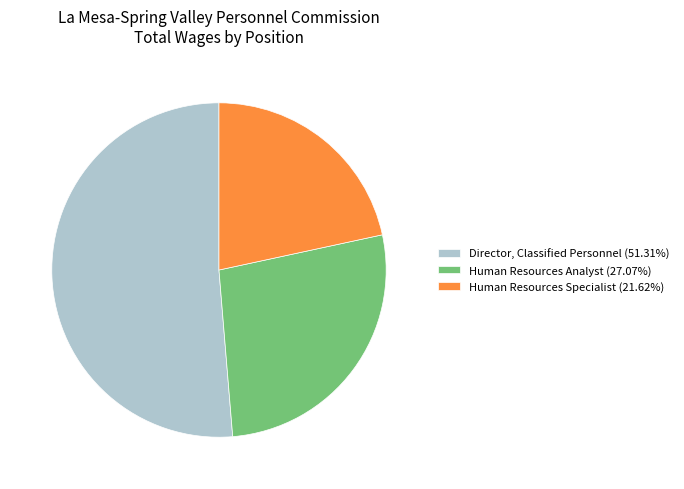

What is the ratio of the value at Director, Classified Personnel (51.31%) to the value at Human Resources Specialist (21.62%)?

2.4